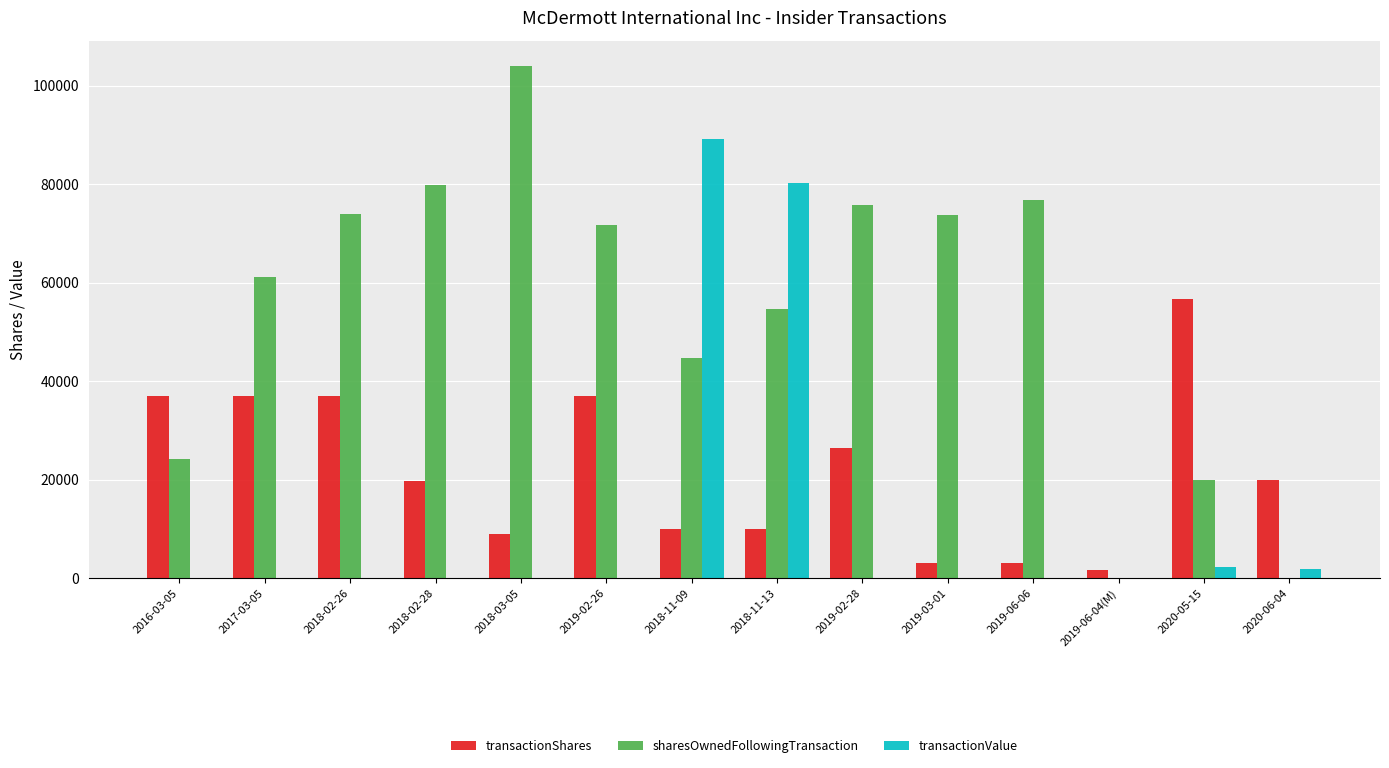

How many groups of bars are there?

14